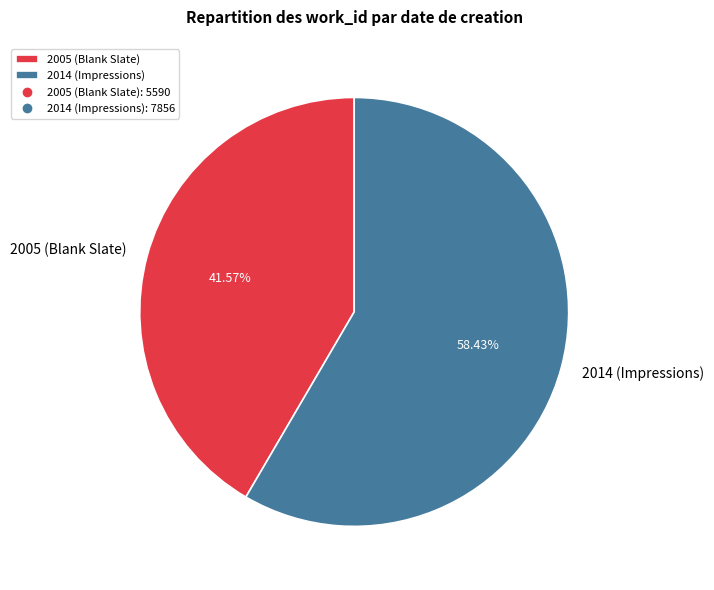

To the nearest percent, what portion does 2014 (Impressions) represent?

58%